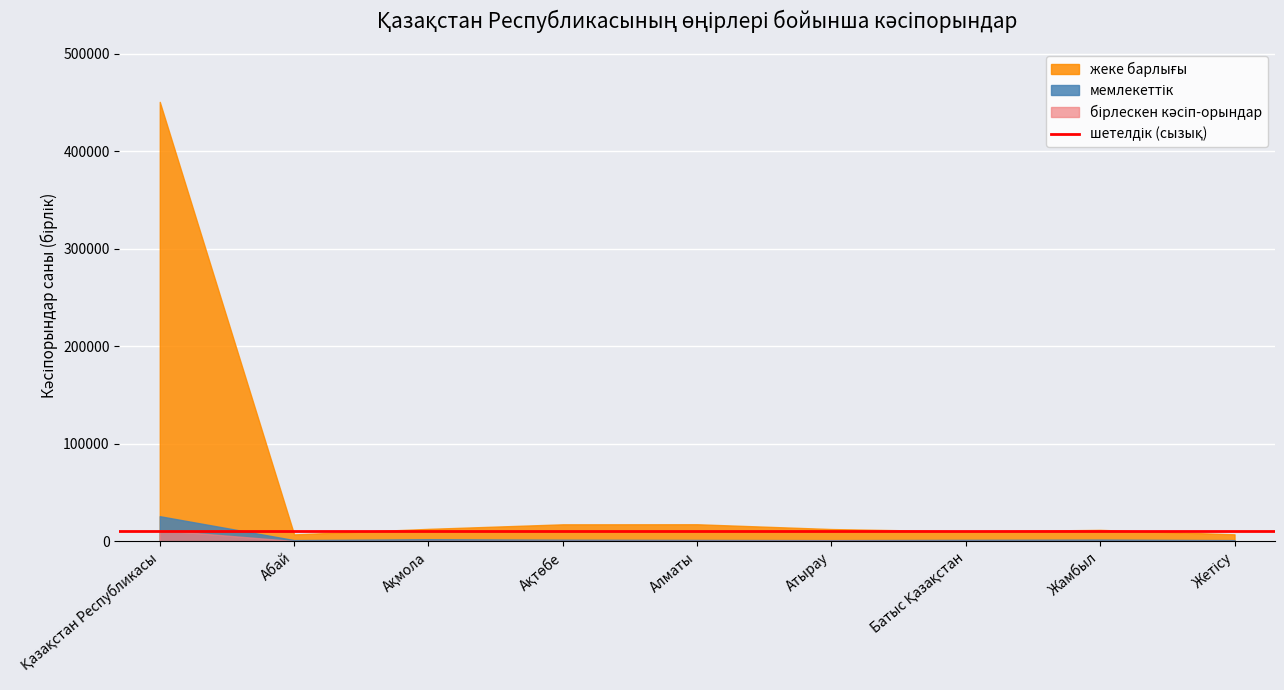

What is the approximate value of жеке барлығы at Жамбыл, to the nearest 50?

11550